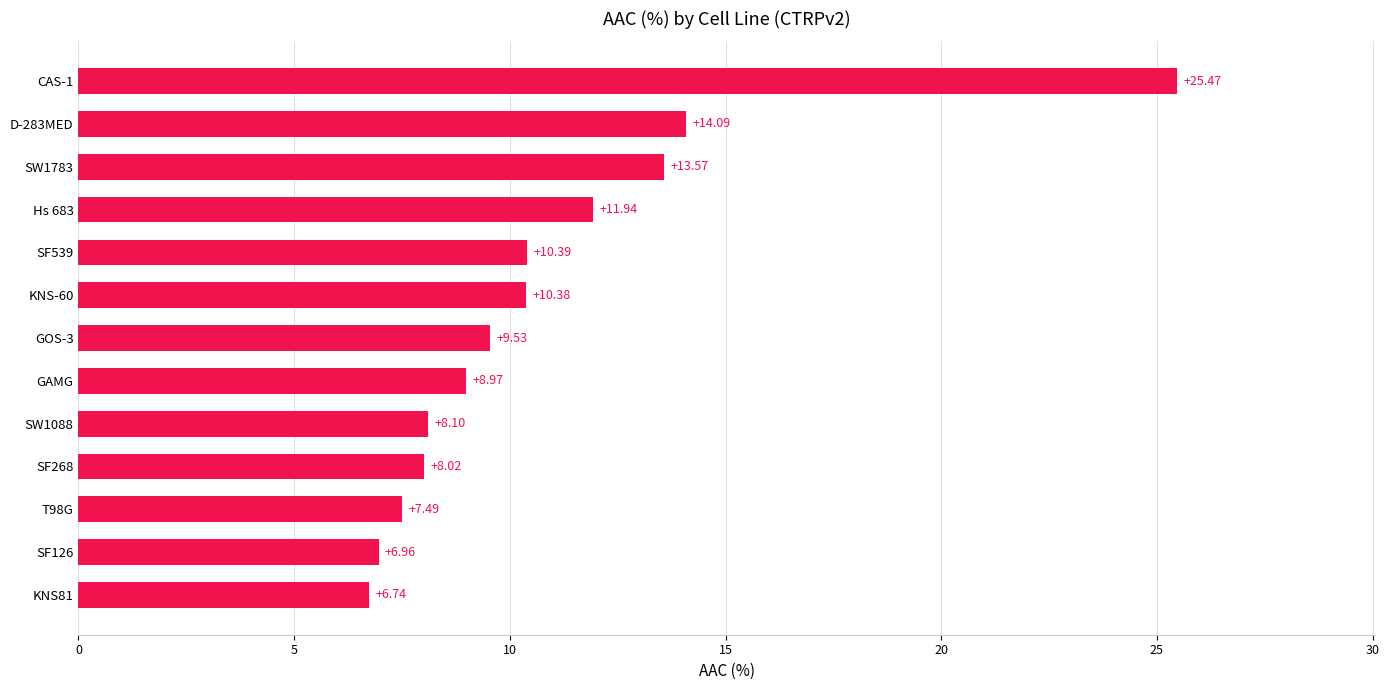

What is the difference between the maximum and minimum values?

18.7